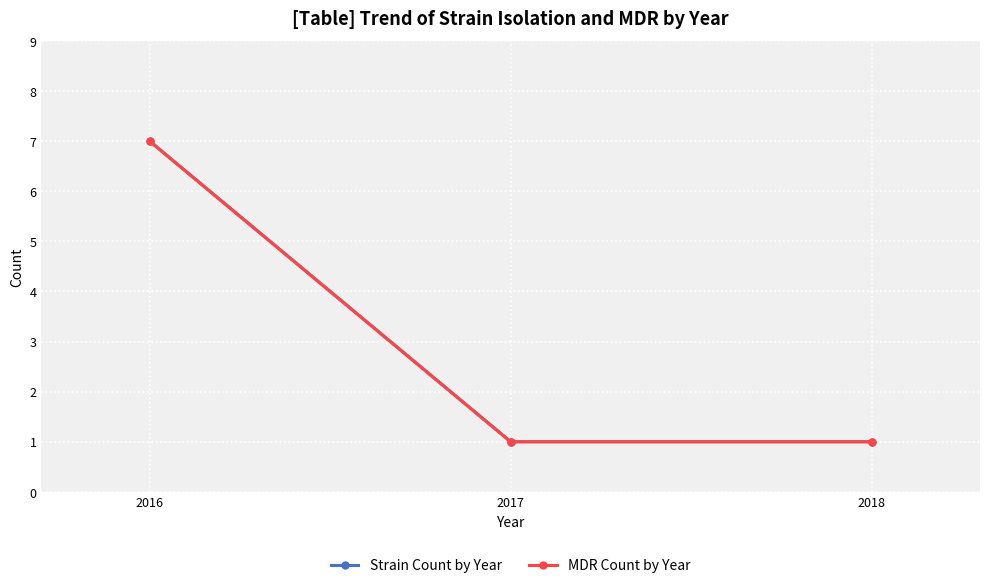

What is the minimum value for Strain Count by Year?

1